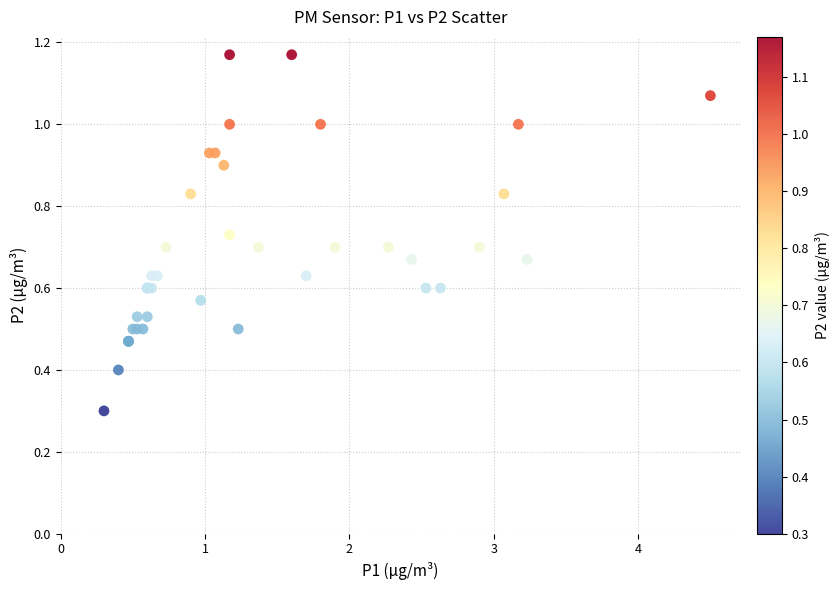

What Y value in the scatter plot is closest to 0?

0.3